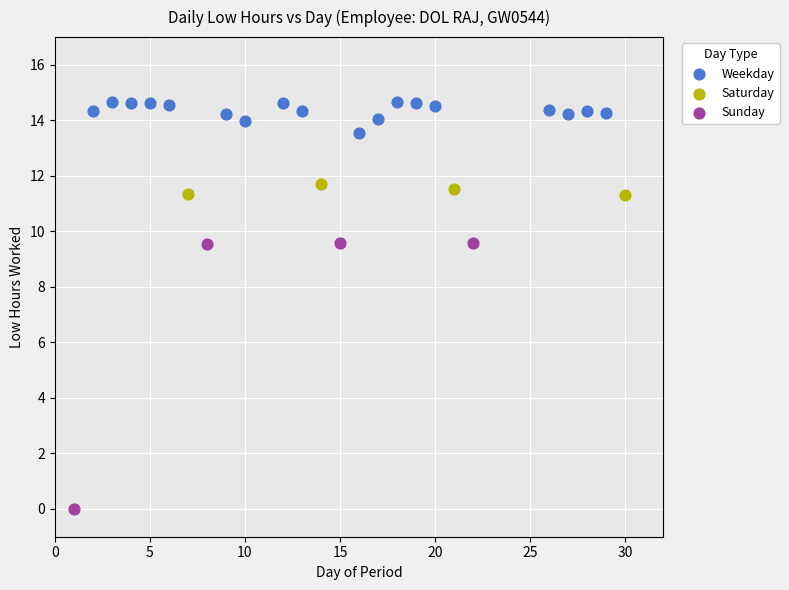

Which series reaches the maximum Y coordinate?

Weekday